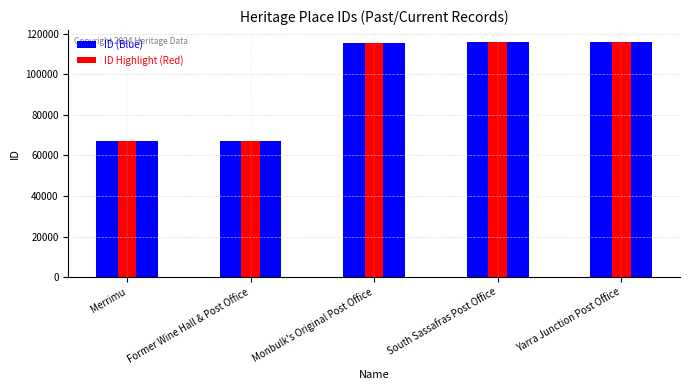

How many values in the ID (highlight) series are below 115569?

2